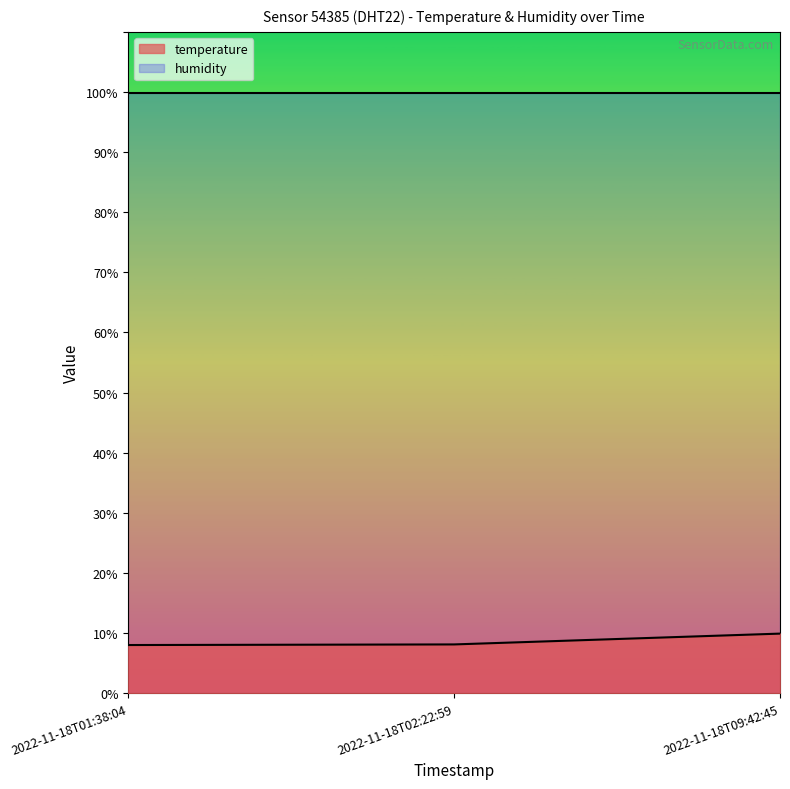

What is the ratio of the value at 2022-11-18T02:22:59 to the value at 2022-11-18T01:38:04?

1.0